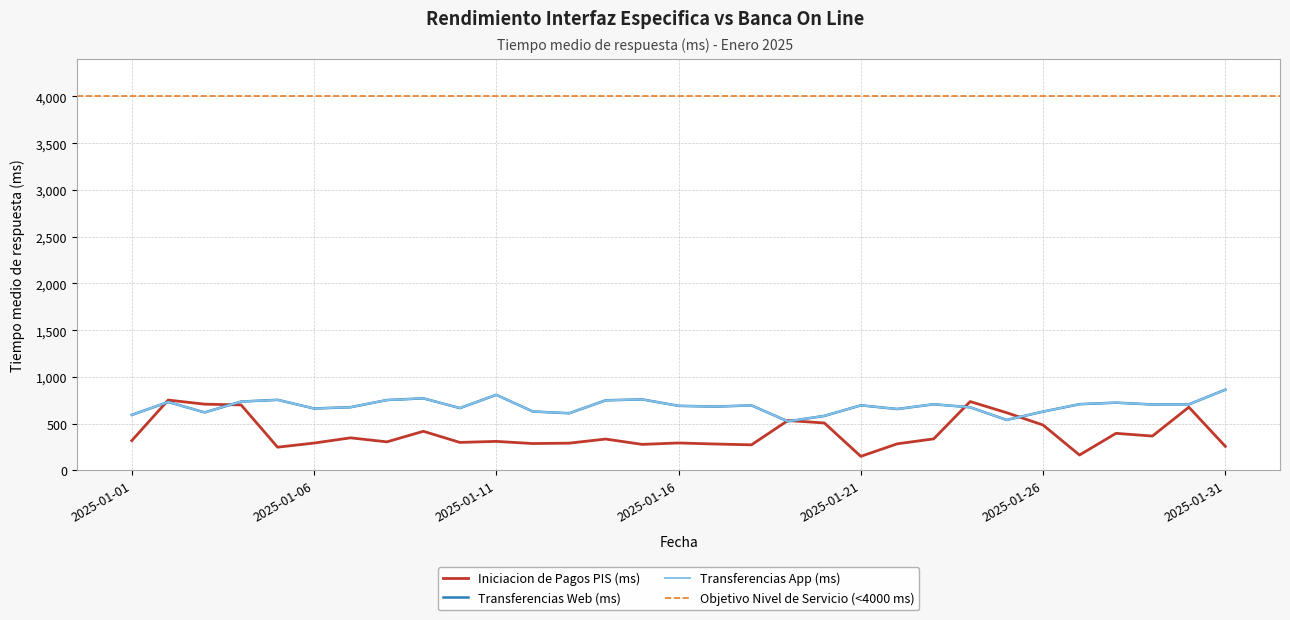

True or false: Transferencias Web (ms) and Iniciacion de Pagos PIS (ms) intersect in this chart.

True